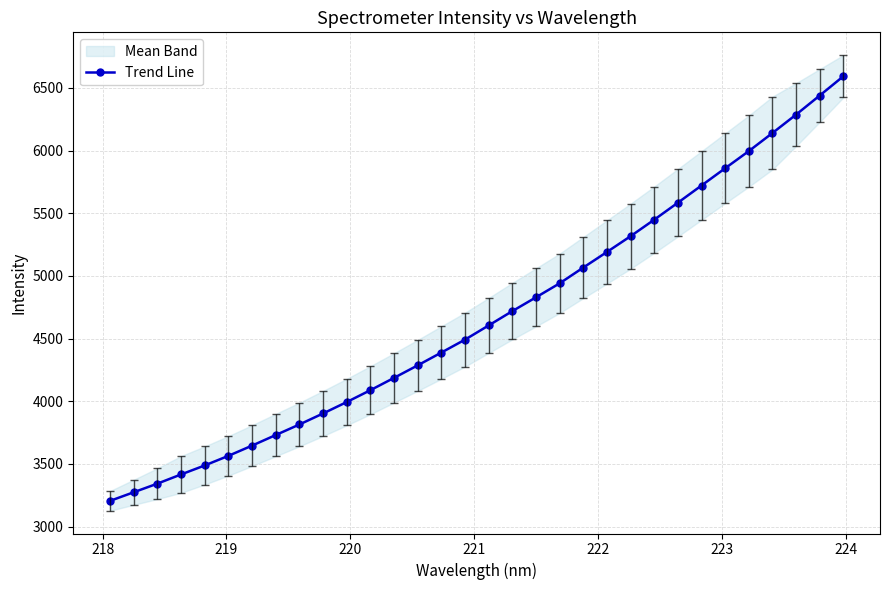

What is the value of the Trend Line point at the 22nd from the left?

5191.5